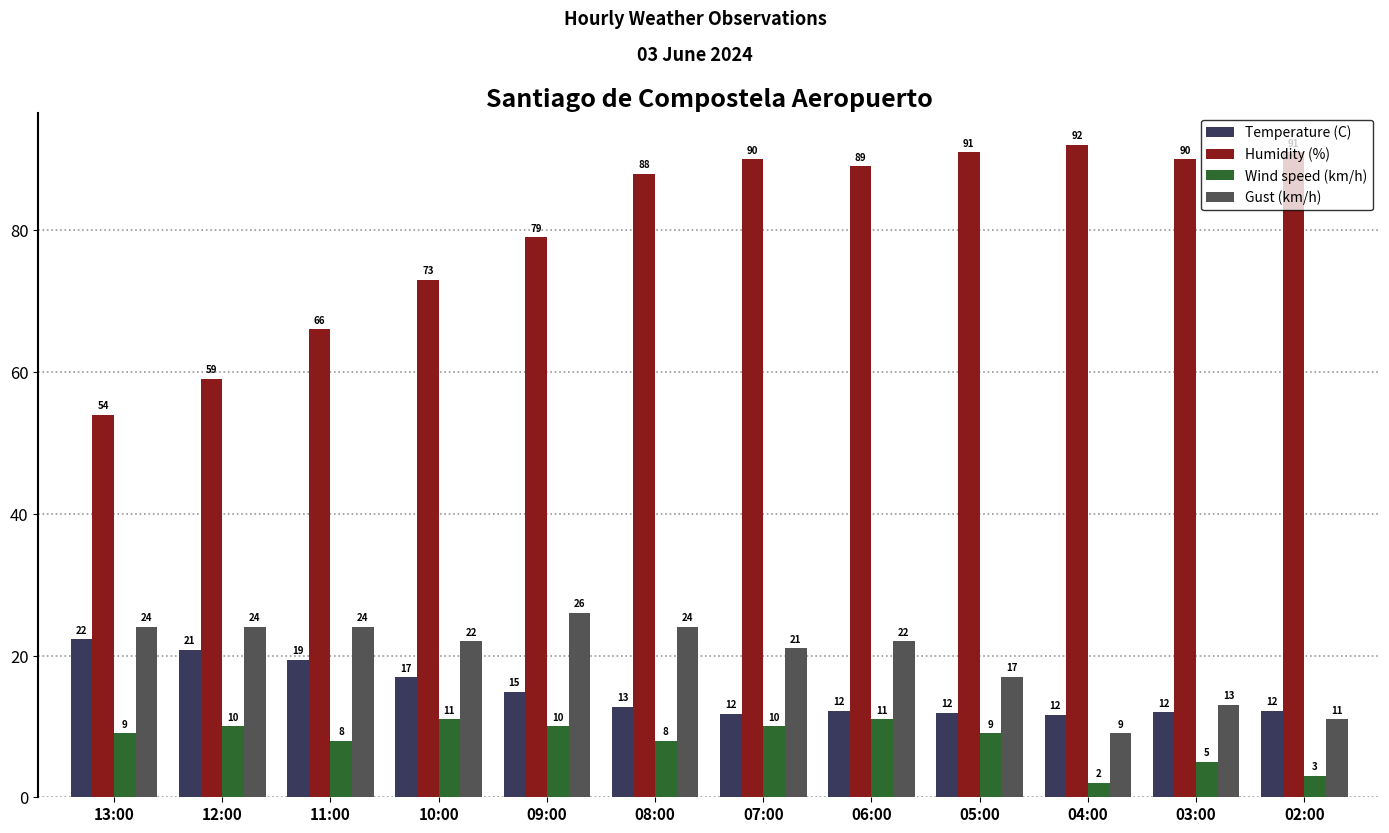

Reading right to left, what are all the values shown in this chart?

Temperature (C): 12.2	12.0	11.6	11.9	12.2	11.8	12.8	14.9	16.9	19.4	20.8	22.3
Humidity (%): 91.0	90.0	92.0	91.0	89.0	90.0	88.0	79.0	73.0	66.0	59.0	54.0
Wind speed (km/h): 3.0	5.0	2.0	9.0	11.0	10.0	8.0	10.0	11.0	8.0	10.0	9.0
Gust (km/h): 11.0	13.0	9.0	17.0	22.0	21.0	24.0	26.0	22.0	24.0	24.0	24.0